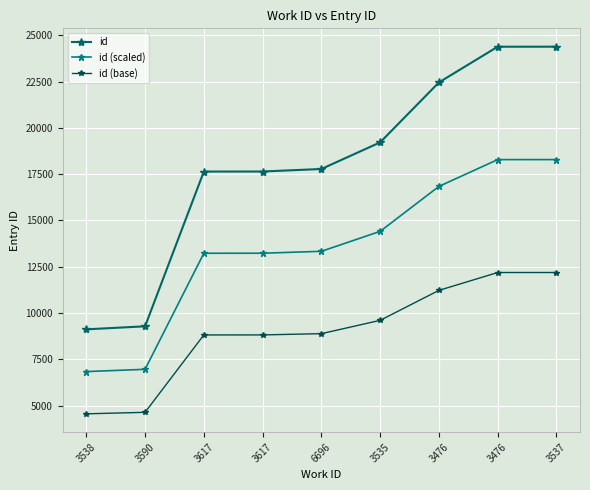

What is the difference between the highest and lowest values at 3617?

8820.0